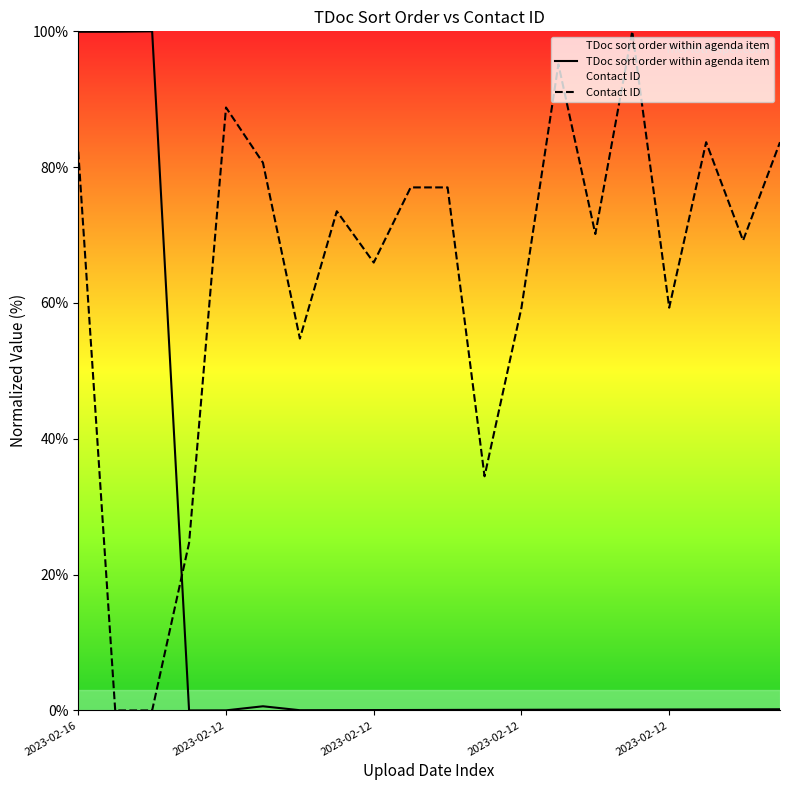

At which category is the sum across all series the highest?

2023-02-16